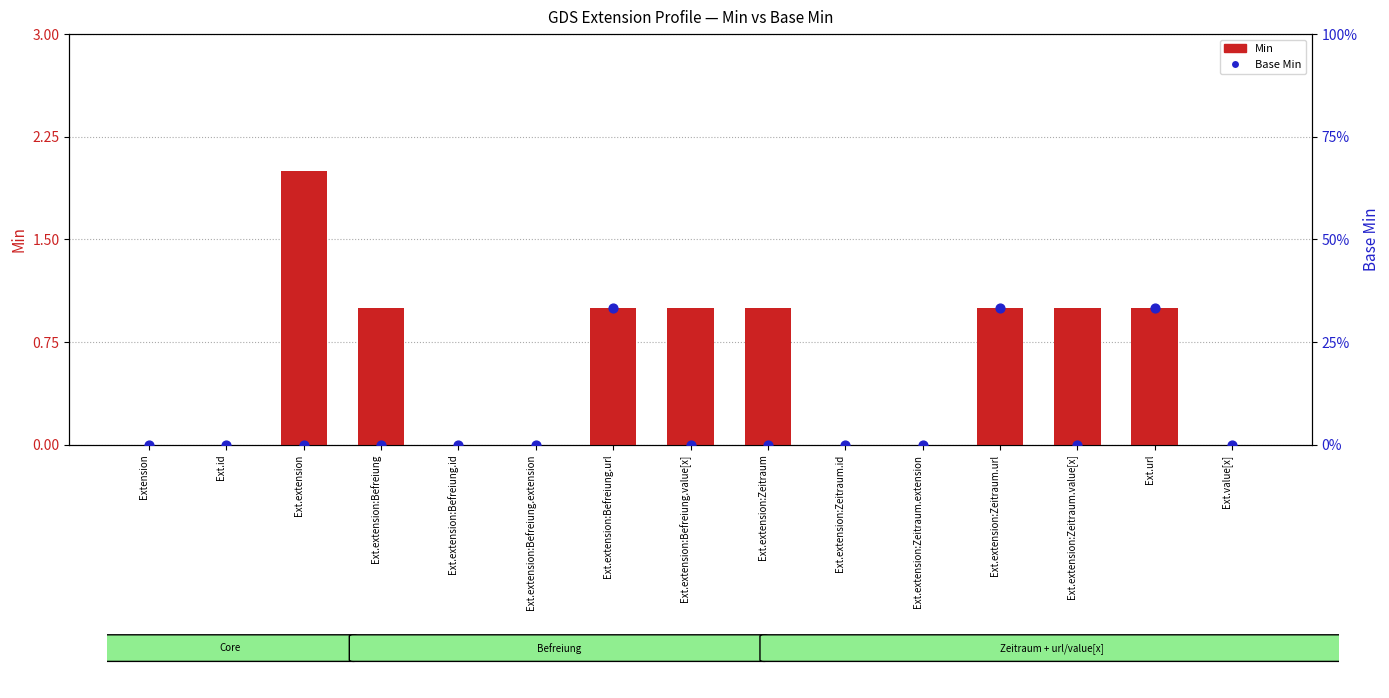

Which series has the largest total across all categories?

Min